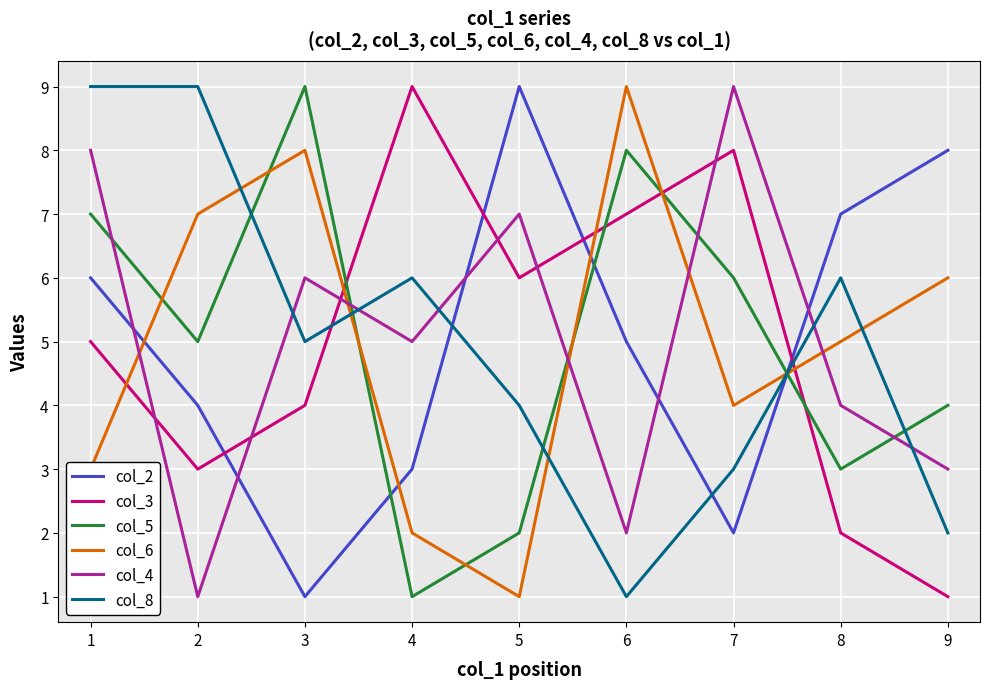

What is the maximum value shown in the chart?

9